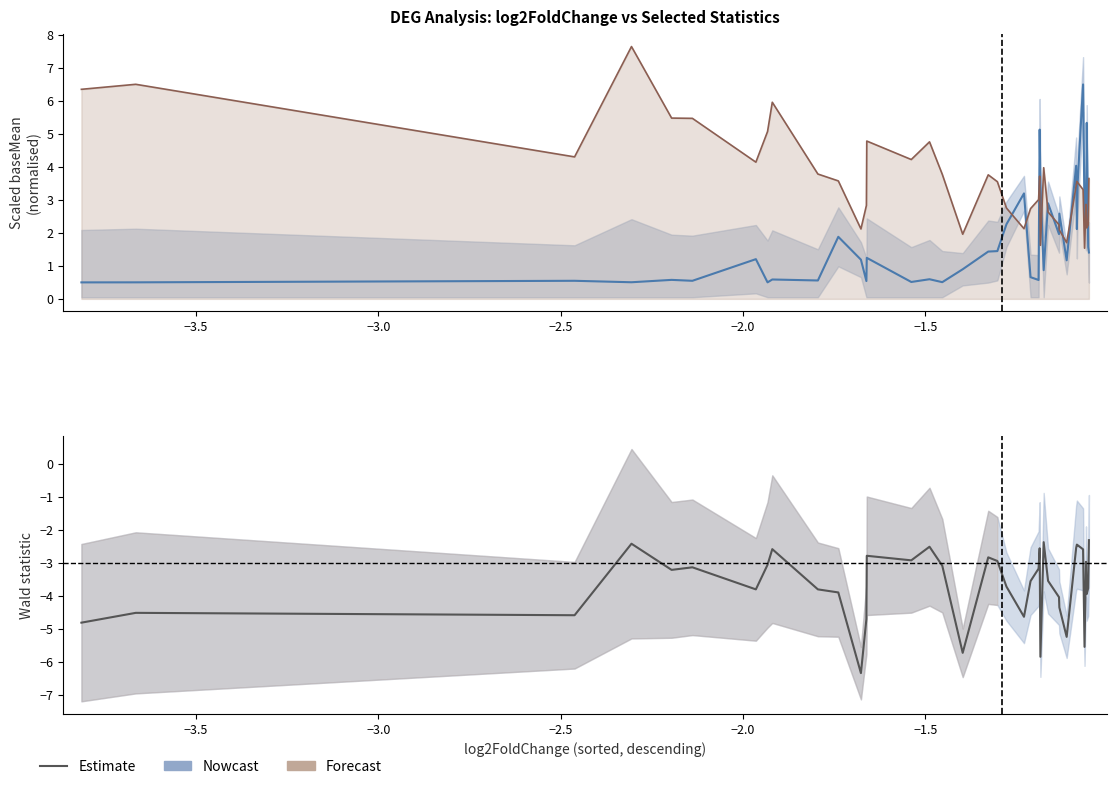

What is the greatest value displayed?

-2.3